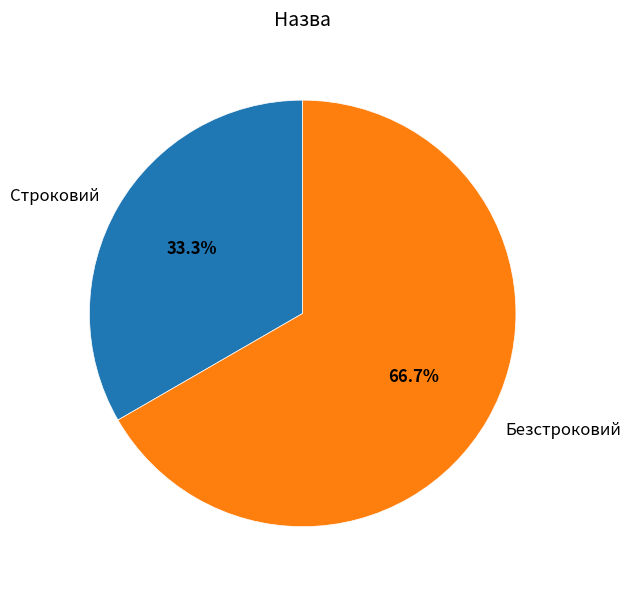

What portion of the pie excludes Строковий?

66.7%